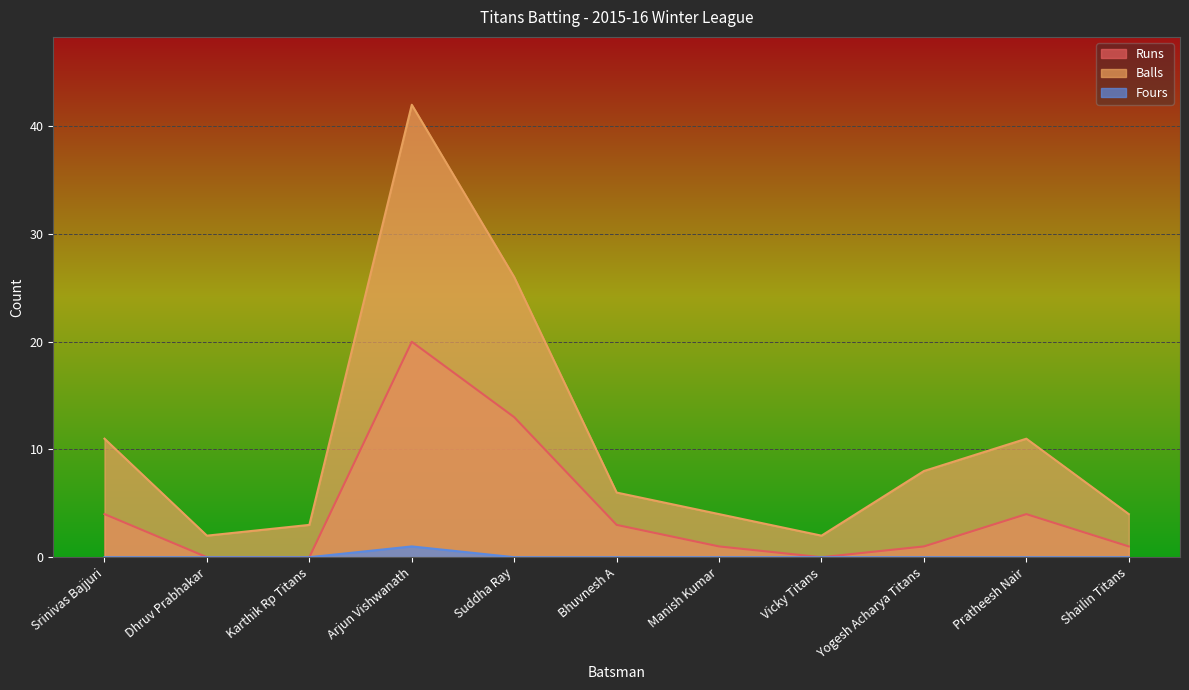

Count the number of categories in the chart.

11